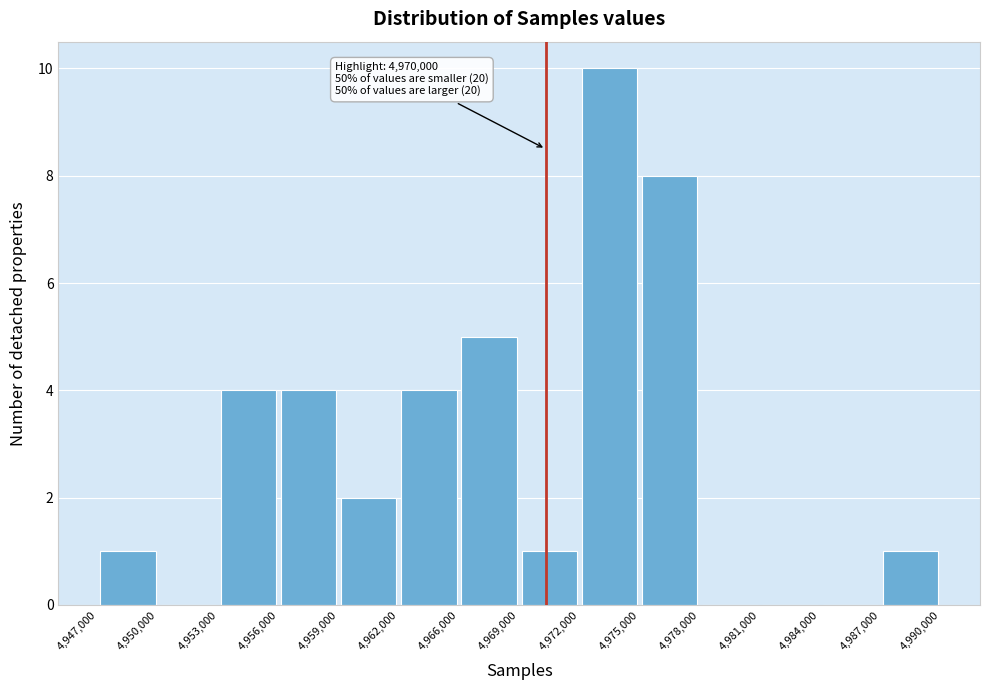

Over which range of the x-axis is the bar tallest?

4,972,000 to 4,975,000